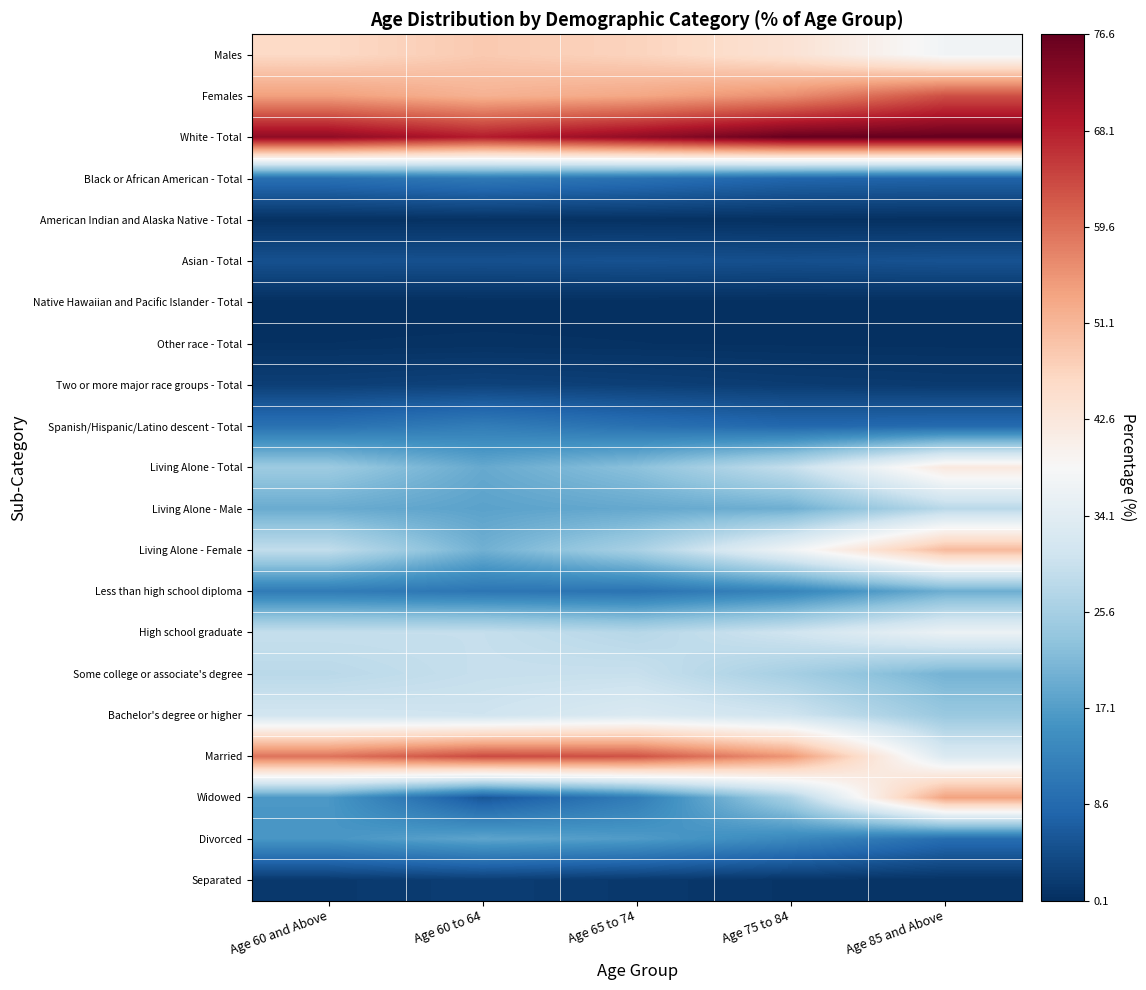

What is the greatest value displayed?

76.6